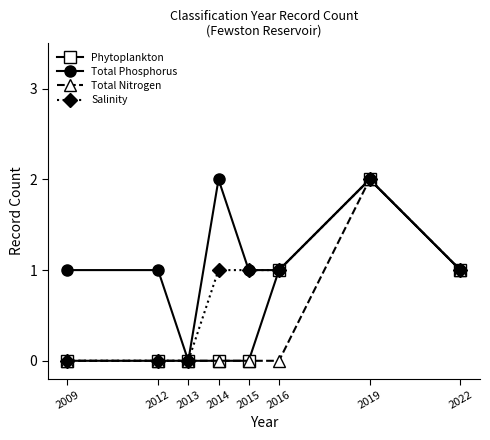

Rank the series by their average value, from highest to lowest.

Total Phosphorus, Salinity, Phytoplankton, Total Nitrogen